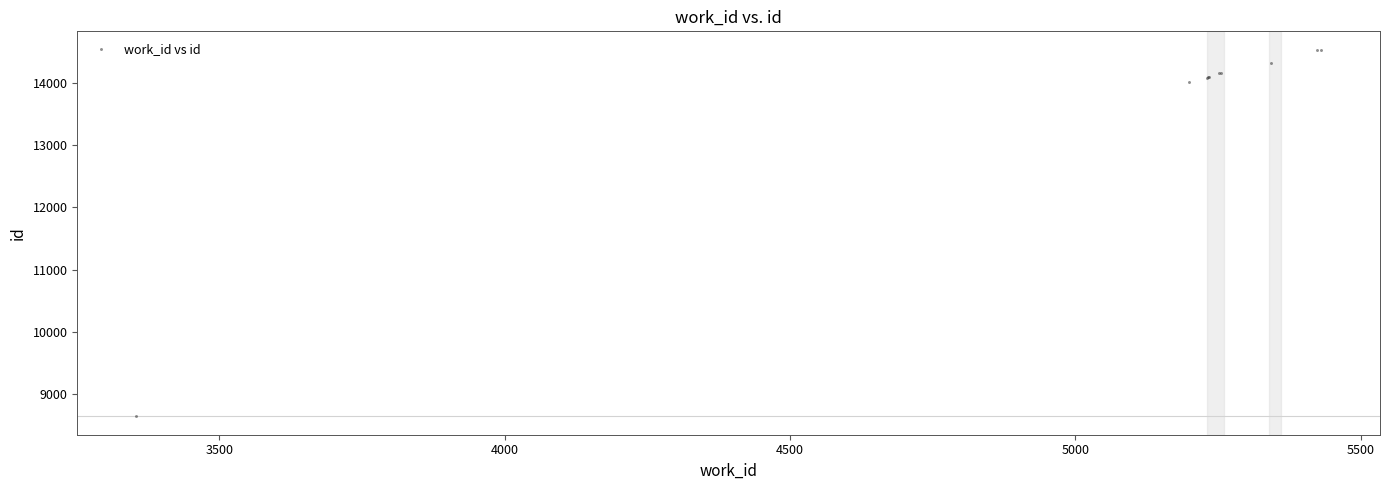

What Y value in the scatter plot is closest to 11588?

14010